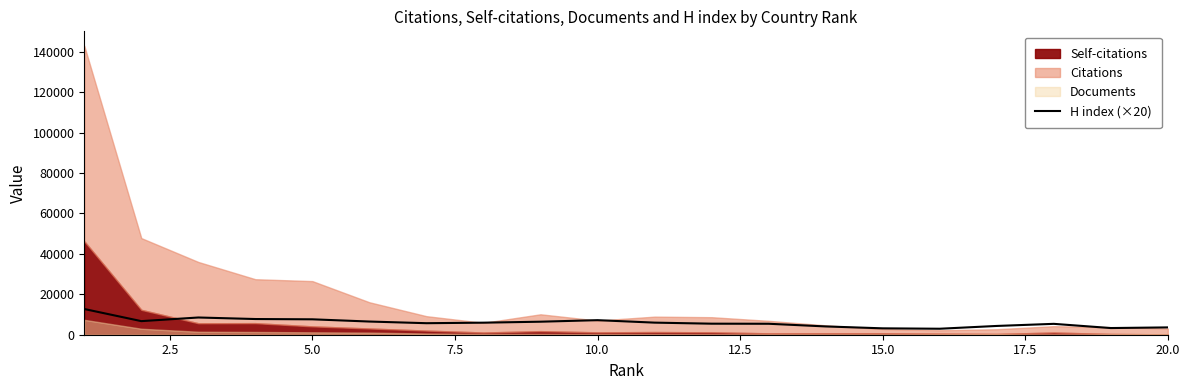

Does the chart display data point markers on the line(s)?

No